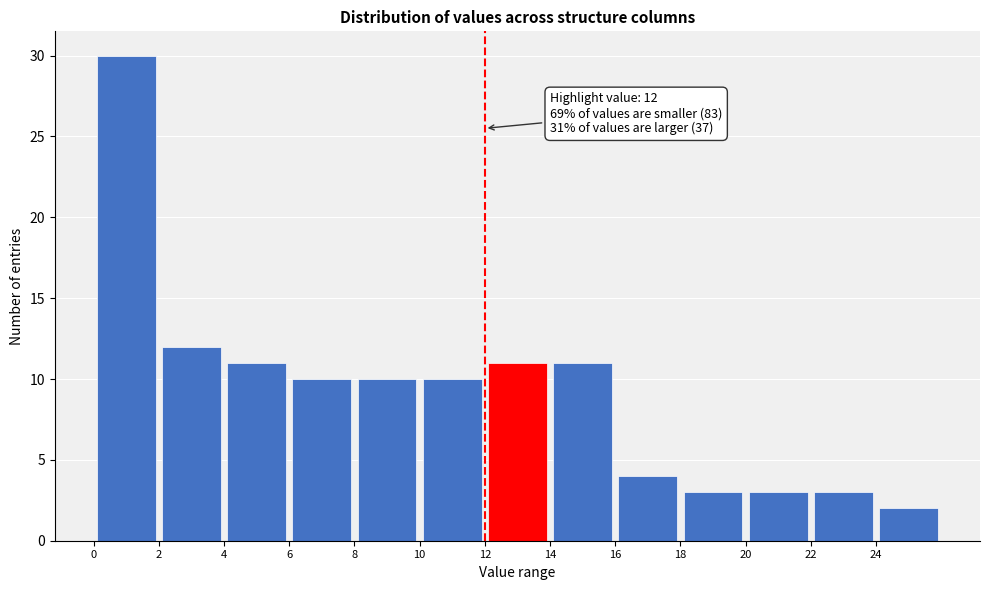

Which range on the x-axis has the tallest bar?

0 to 2